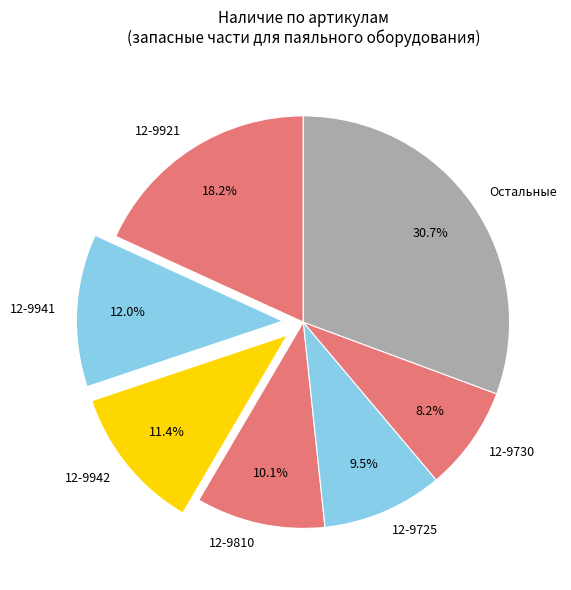

Which category has the biggest portion of the pie?

Остальные